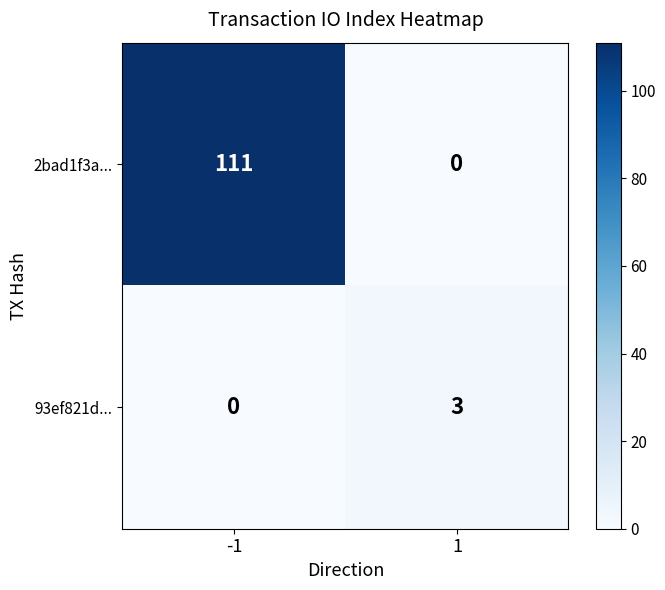

What is the difference between the highest and lowest values at -1?

111